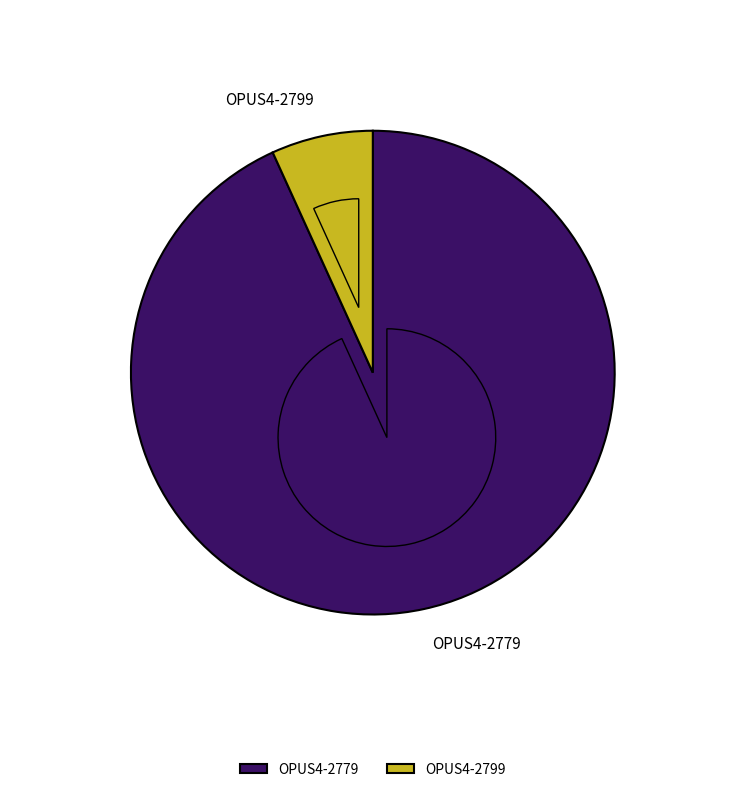

Rank the categories by value from lowest to highest.

OPUS4-2799, OPUS4-2779